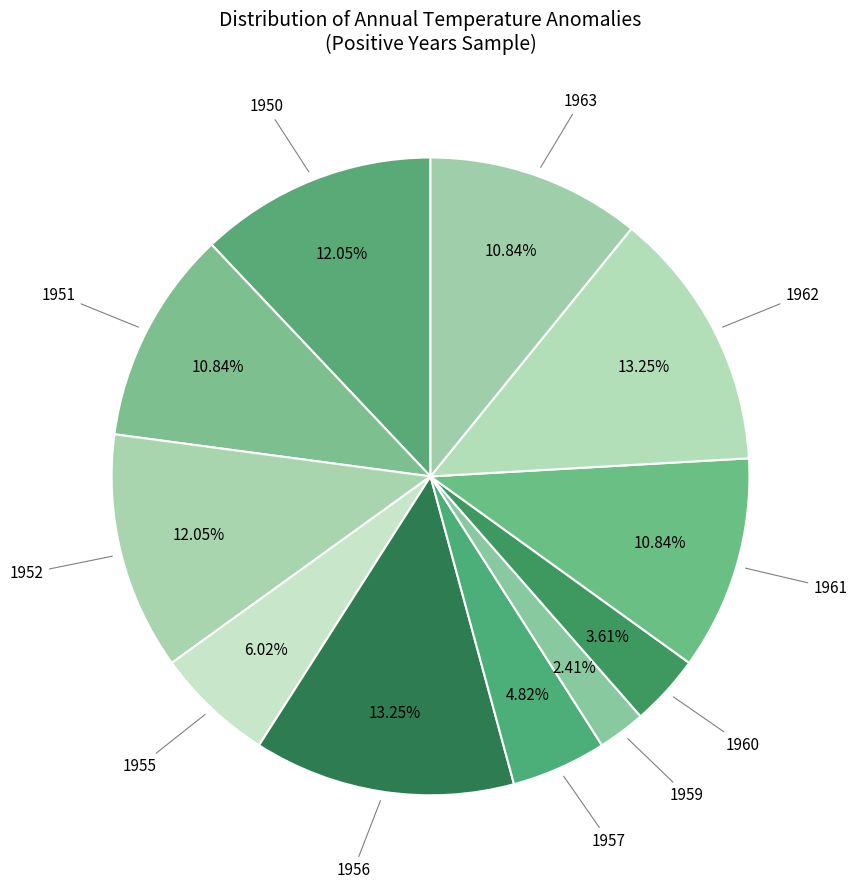

How many segments does this pie chart have?

11